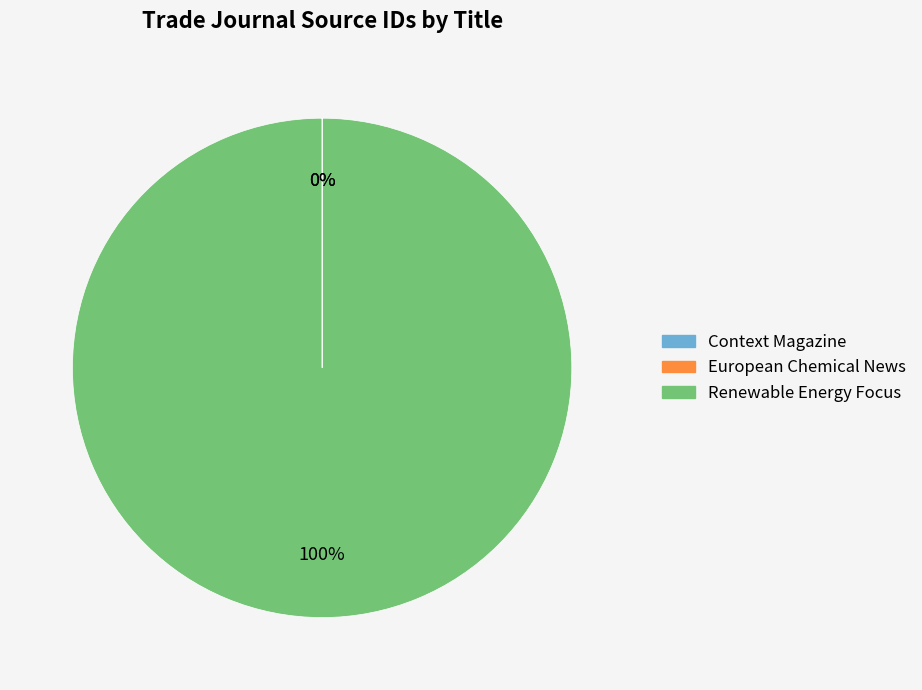

Is there a majority slice in this chart?

Yes